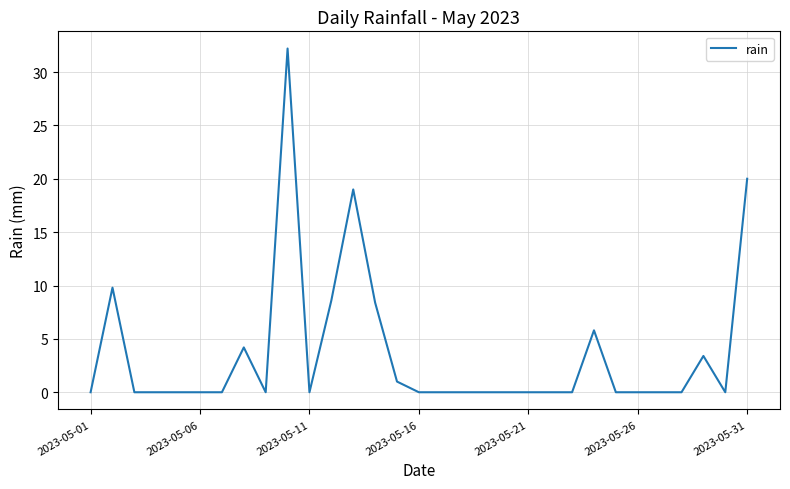

What is the maximum value shown in the chart?

32.2